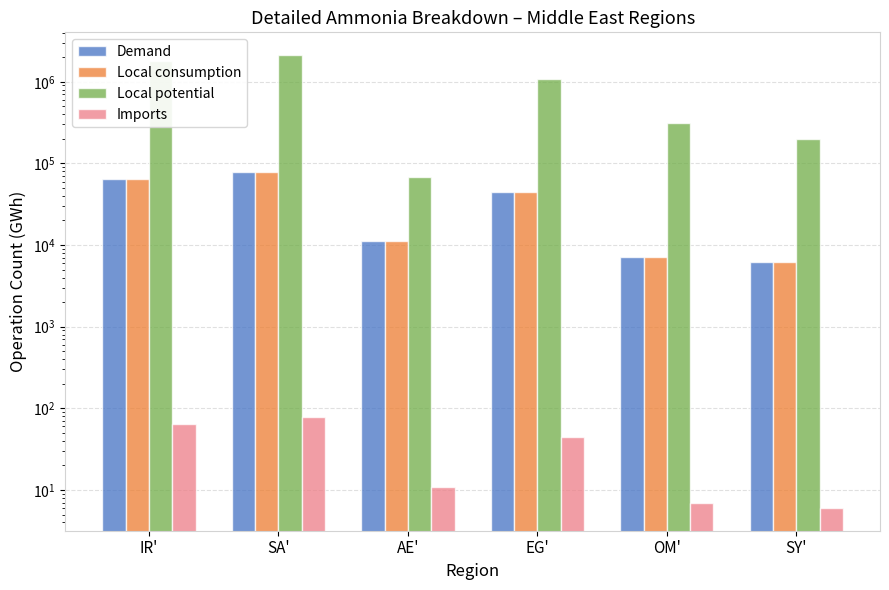

Is it true that Imports equals 5 at OM'?

False